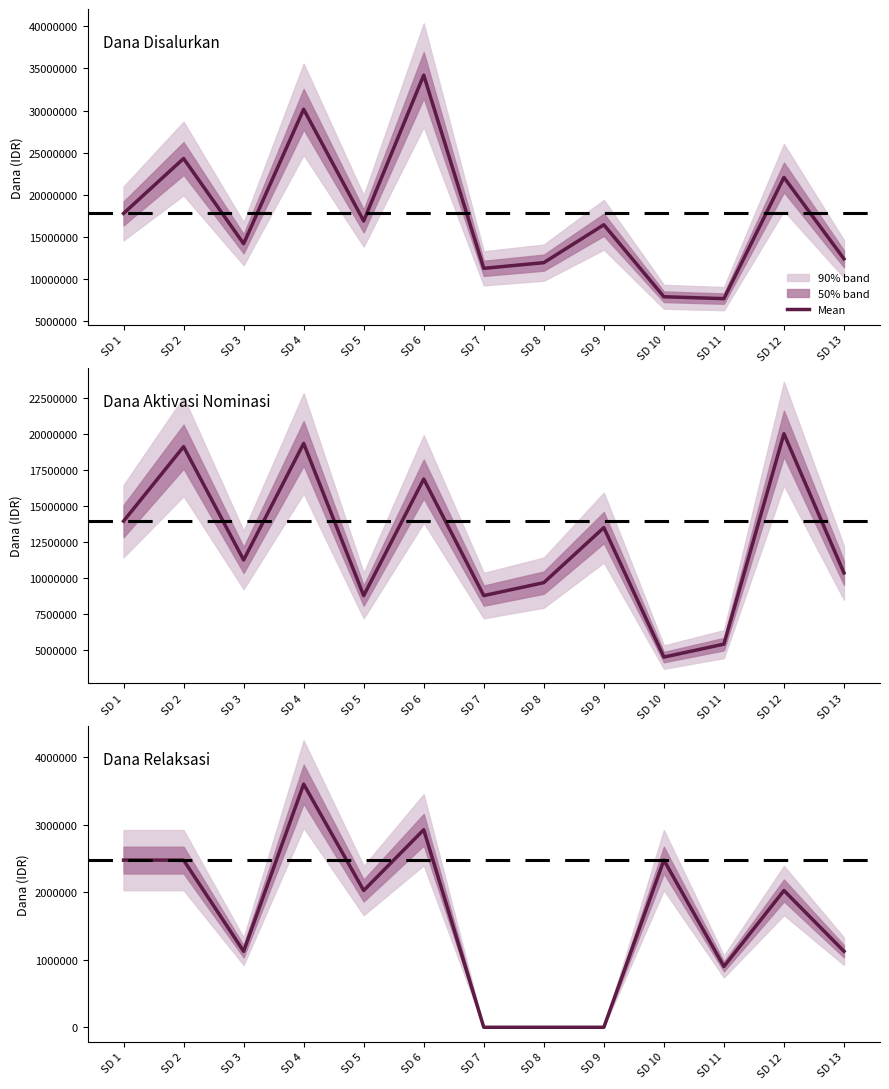

Where is the data nearest to the value 1800000?

SD 5